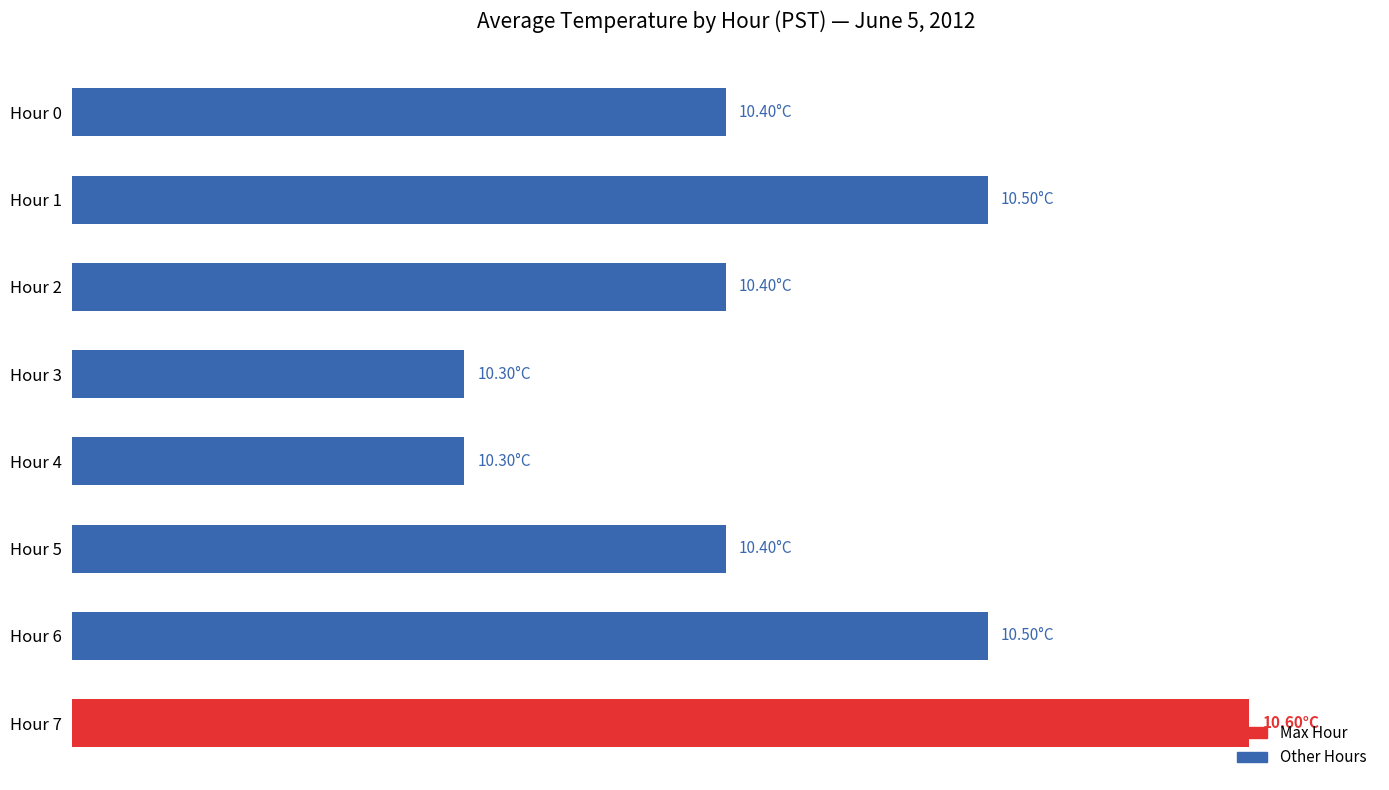

What is the average value?

10.4